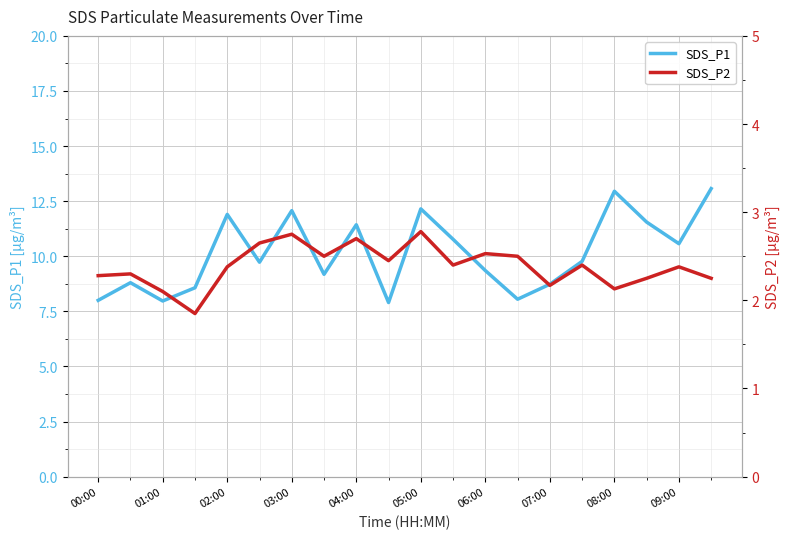

Is it true that SDS_P1 equals 20.9 at 05:00?

False